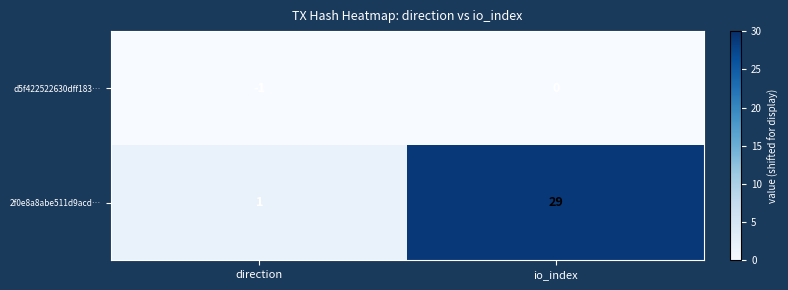

What is the difference between the highest and lowest values at io_index?

29